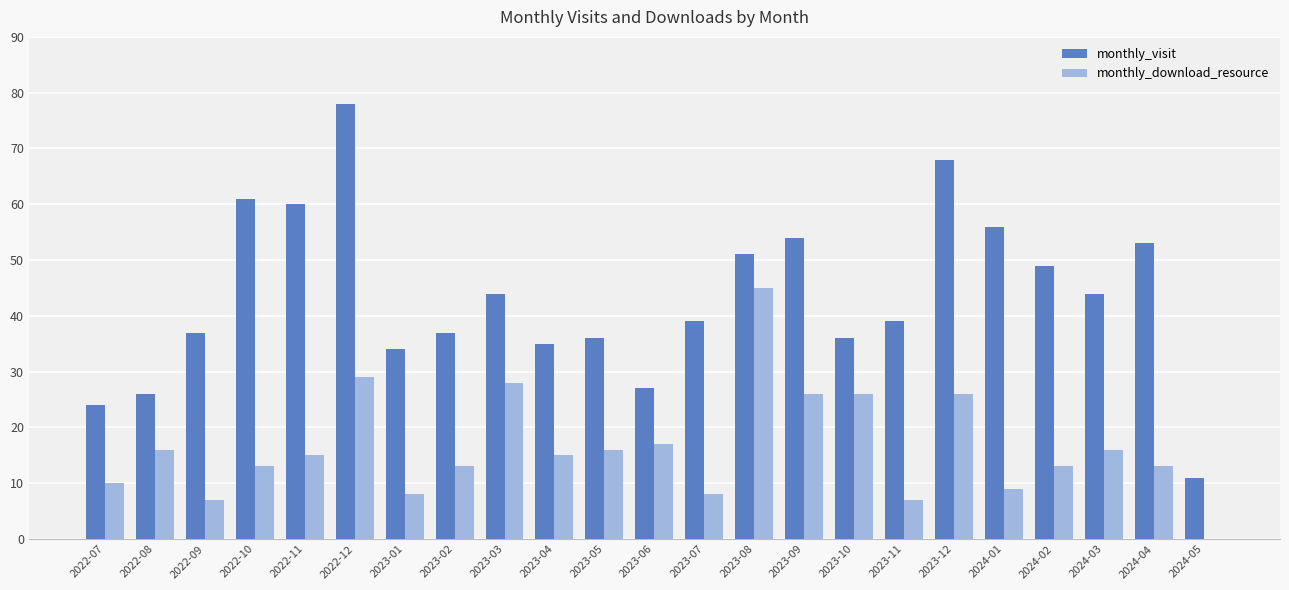

Where does the monthly_download_resource series first go above 15?

2022-08